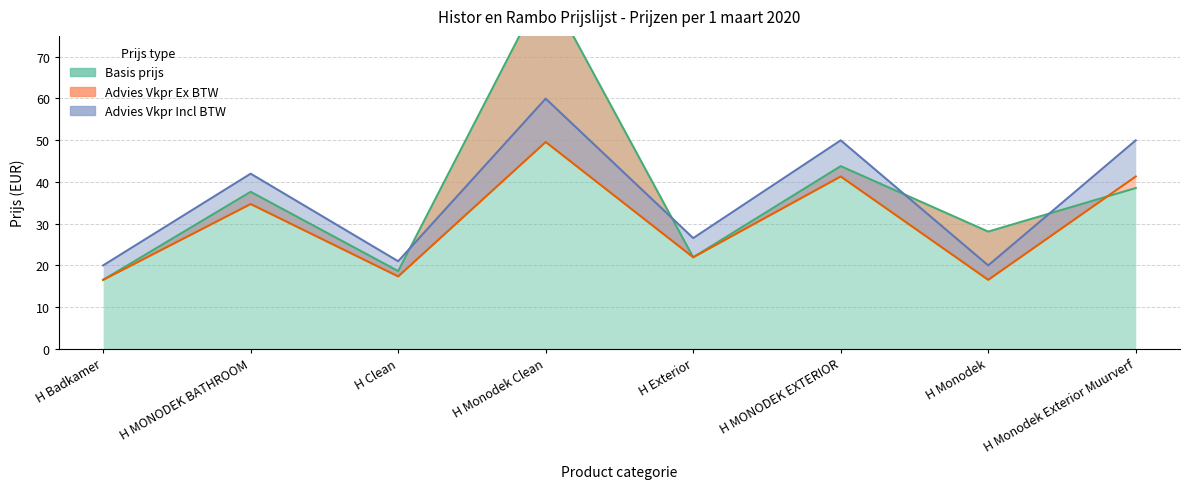

Reading left to right, transcribe all the data shown in this chart.

Basis prijs: 16.5	37.6	18.6	87.2	21.9	43.8	28.1	38.5
Advies Vkpr Ex BTW: 16.5	34.7	17.3	49.5	21.9	41.3	16.5	41.3
Advies Vkpr Incl BTW: 19.9	42.0	20.9	60.0	26.5	50.0	19.9	50.0